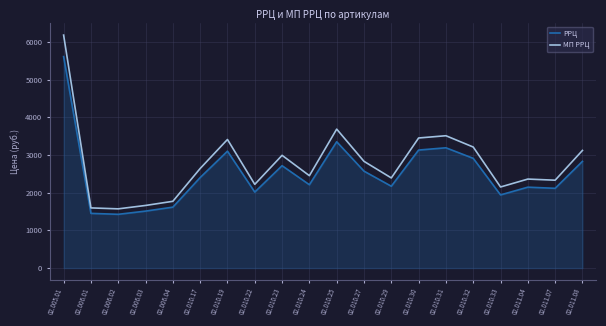

Which series has the widest spread of values?

МП РРЦ